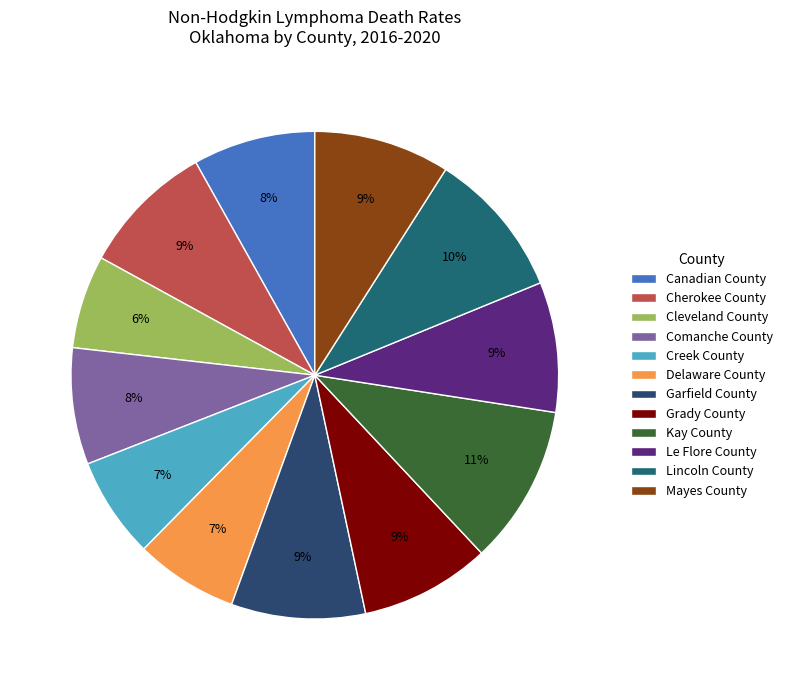

Count the number of slices in the pie.

12